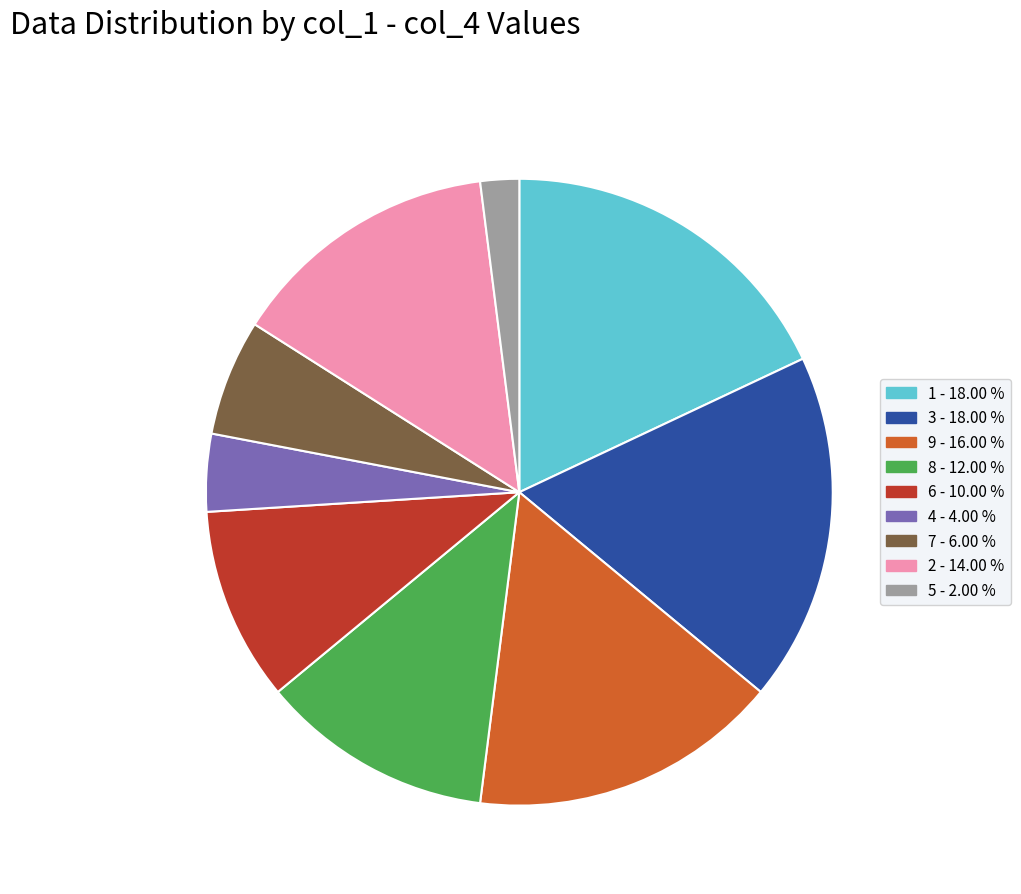

Is it true that 4 is 4% of the pie?

True